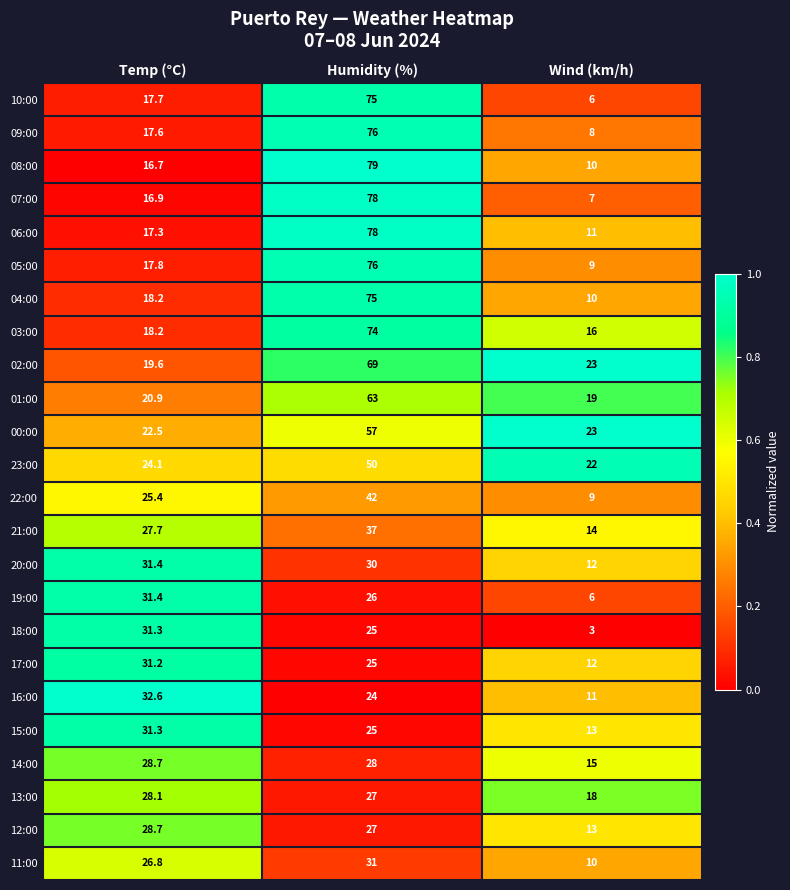

At which category is the sum across all series the highest?

Humidity (%)